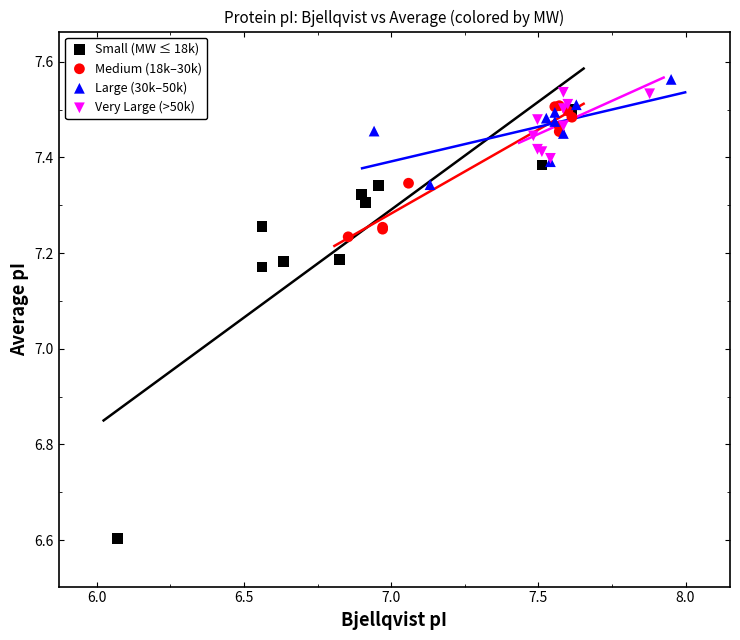

Which series reaches the minimum Y coordinate?

Small (MW ≤ 18k)